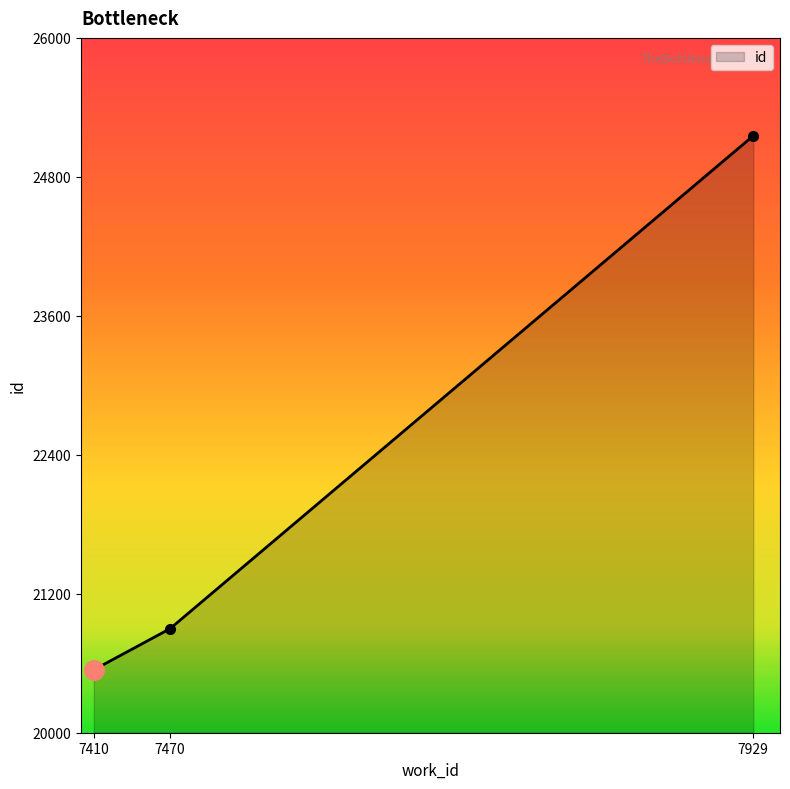

Rank the categories by value from highest to lowest.

7929, 7470, 7410